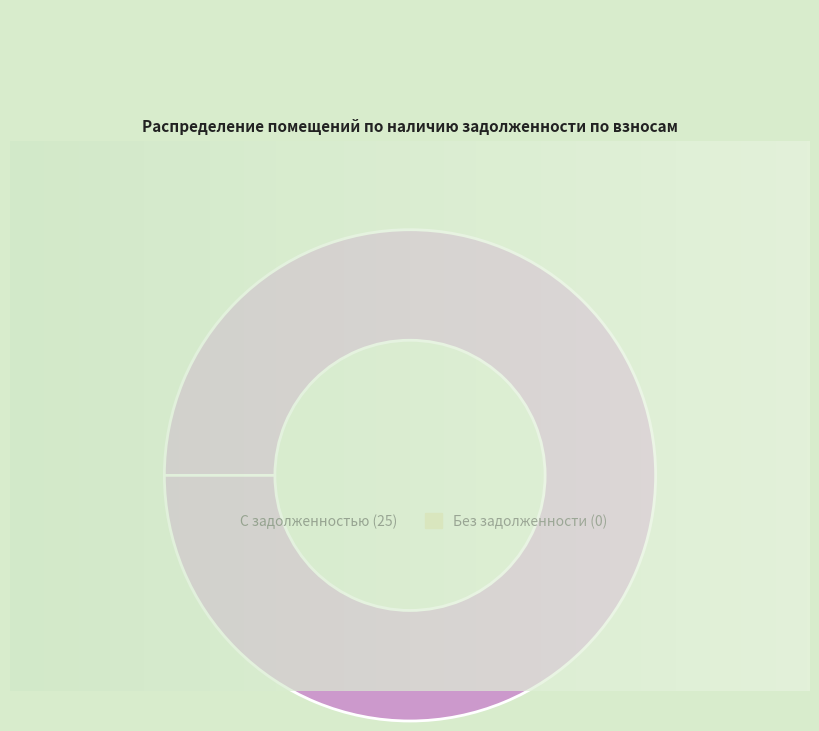

True or false: 11 accounts for 14% of the total.

False